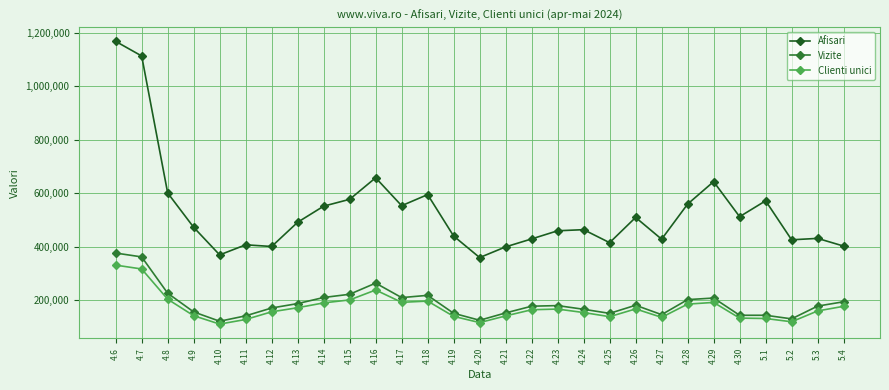

True or false: Clienti unici and Afisari intersect in this chart.

False